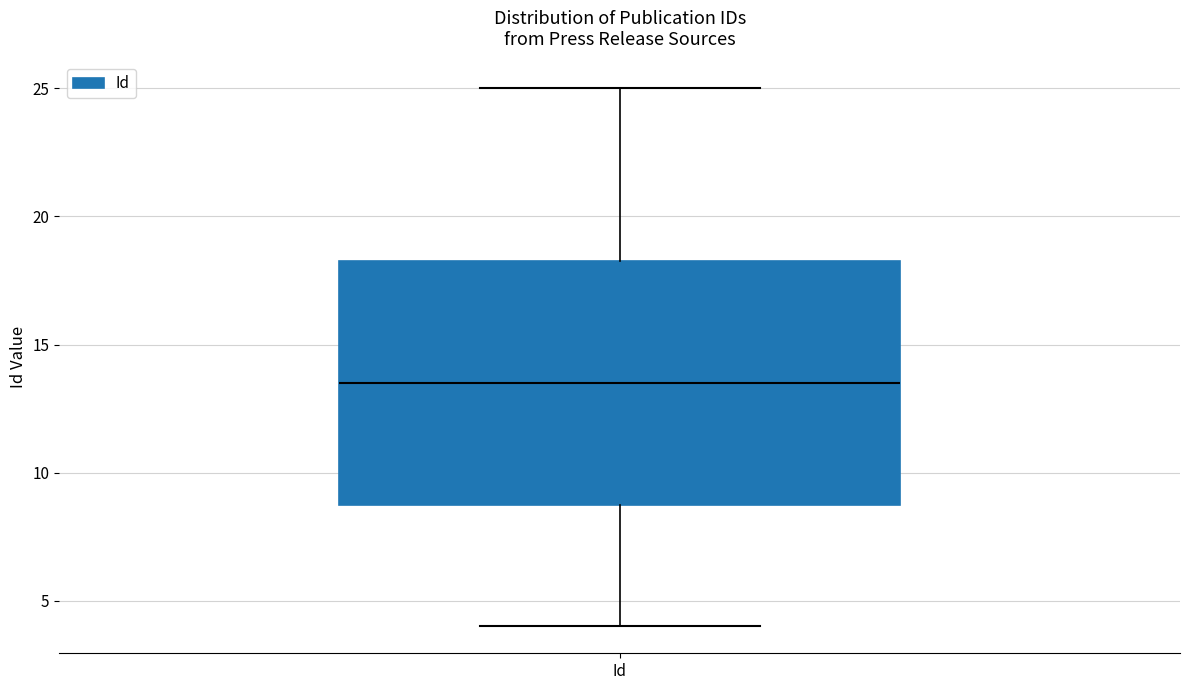

Transcribe this box plot: give where the median line is, the range the box spans, and where the two whiskers end, as read against the y-axis. The values are not printed on the chart, so give them approximately, as read against the axis.

median 13.5, box 9.0 to 18.5, whiskers 4.0 to 25.0